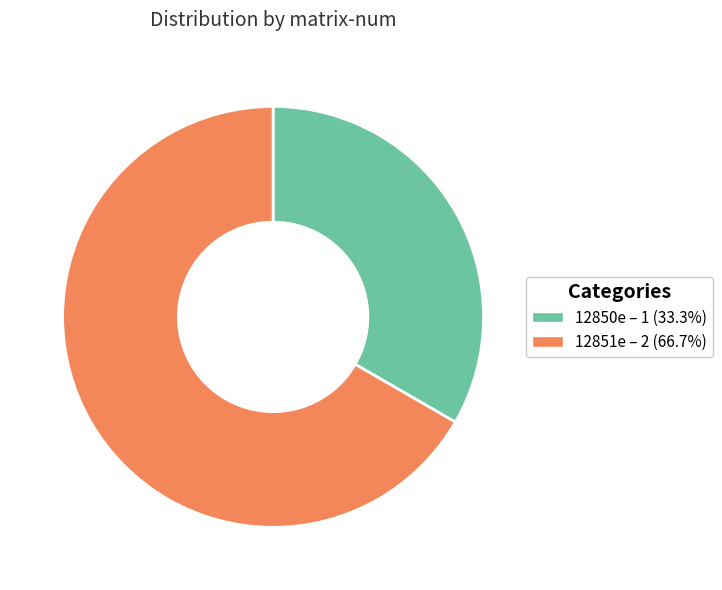

Which category has the smallest portion of the pie?

12850e